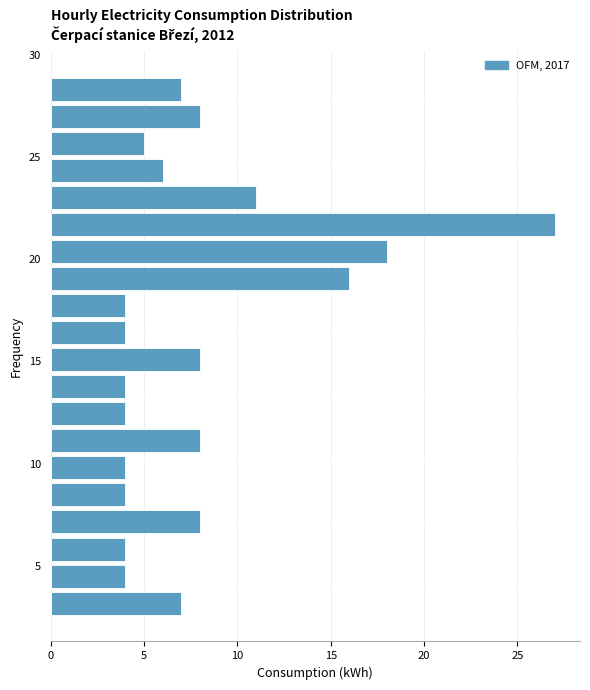

Around what value on the y-axis is the longest bar? Give the approximate position of its centre, as read against the axis.

21.5